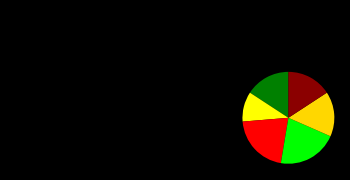

Count the number of slices in the pie.

6